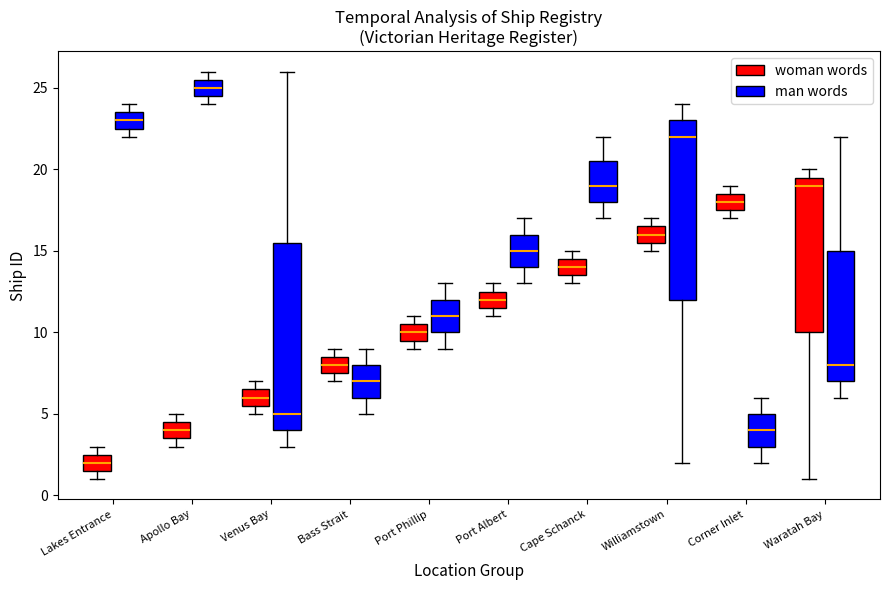

Which box has the lowest median line?

Lakes Entrance (woman words)